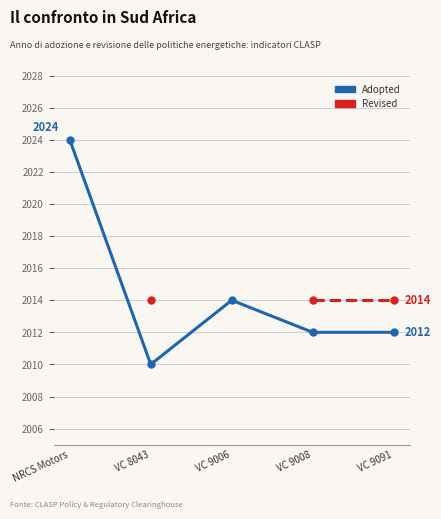

What is the label of the 3rd point from the right?

VC 9006